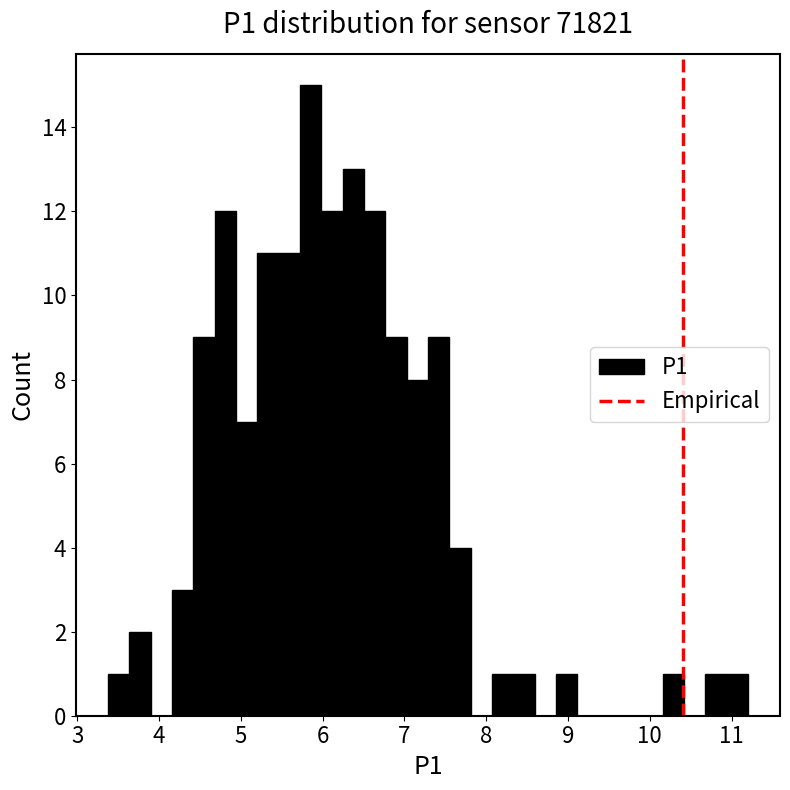

Around what value on the x-axis is the tallest bar? Give the approximate position of its centre, as read against the axis.

5.9